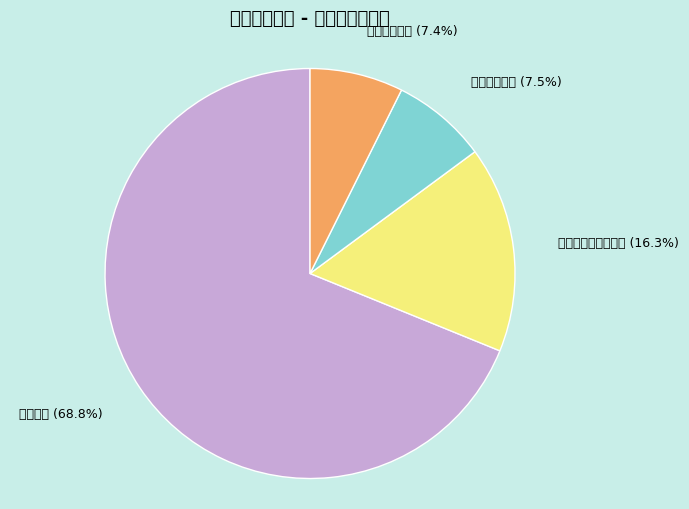

What is the change in value from 教育支出 to 社会保障和就业支出?

-2940.3